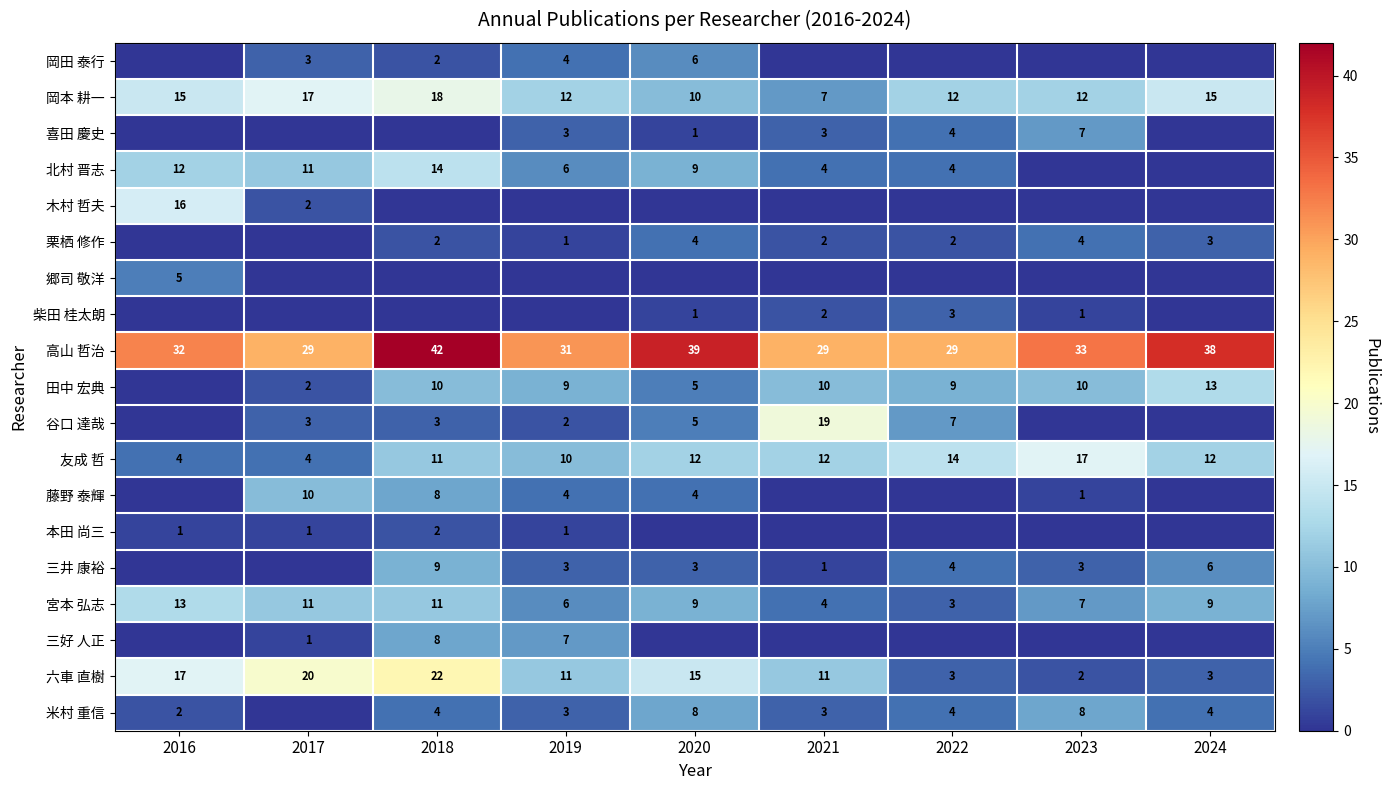

The 岡田 泰行 series shows 6 at 2020. True or false?

True